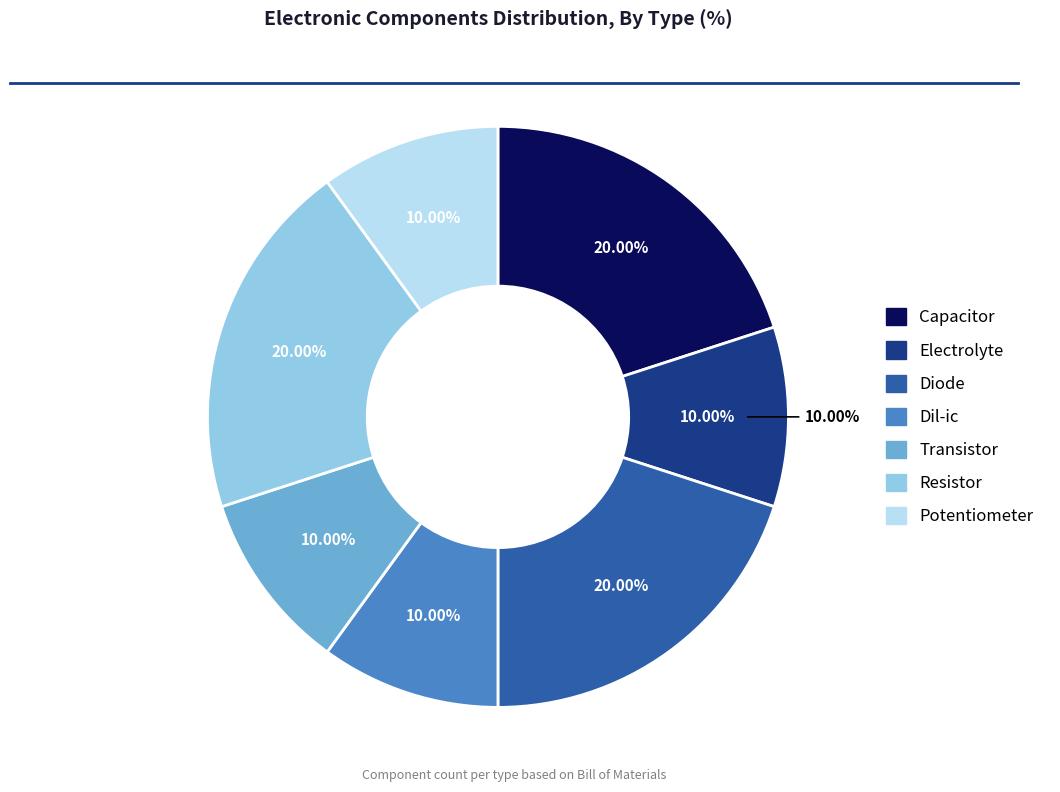

Rank the categories by value from lowest to highest.

Electrolyte, Dil-ic, Transistor, Potentiometer, Capacitor, Diode, Resistor